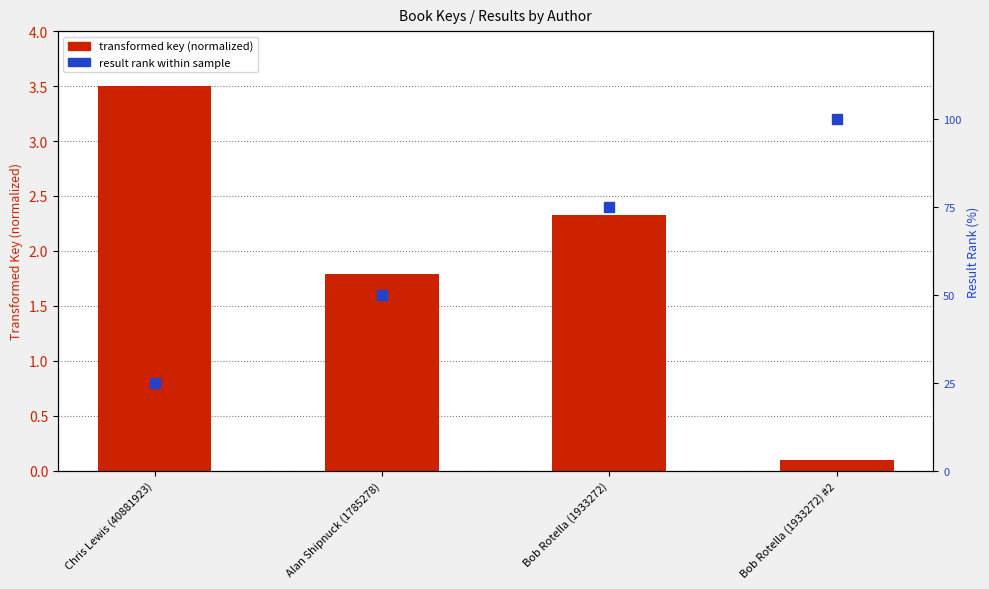

What are all the series names shown in the legend?

transformed key (normalized), result rank within sample